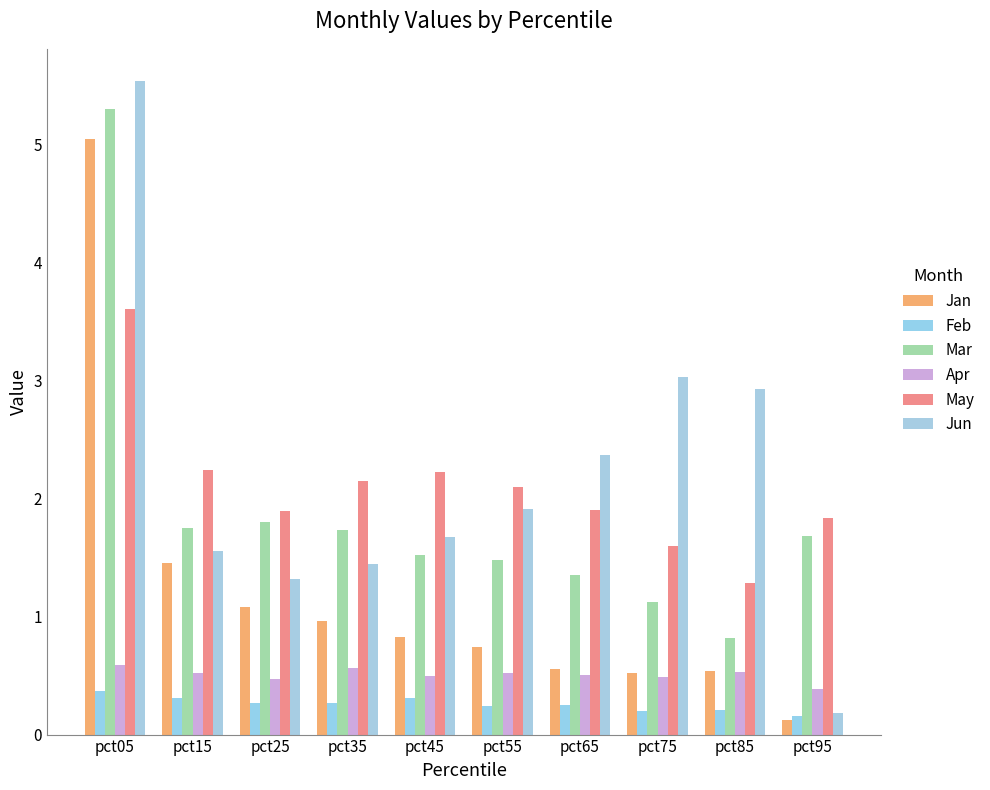

Count the number of data series in this chart.

6